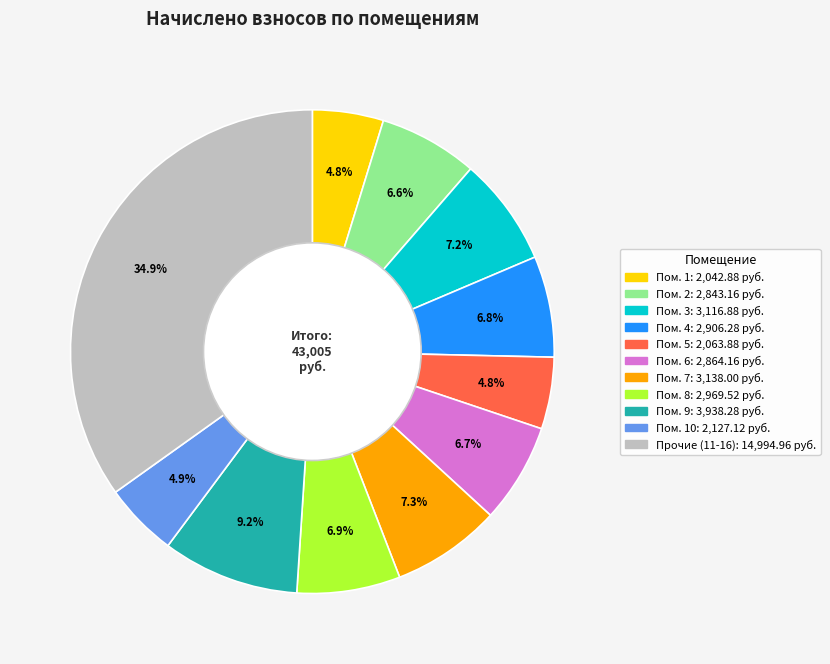

Is there any slice that represents more than half of the pie?

No